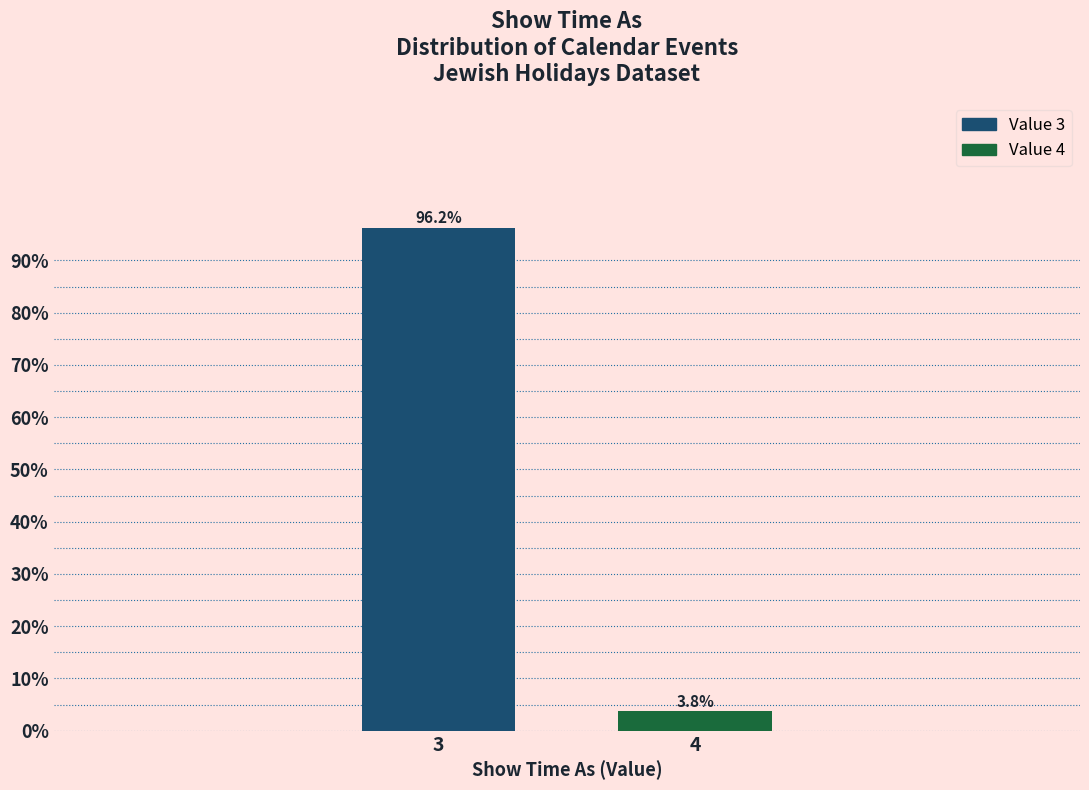

Which has a higher value, 4 or 3?

3